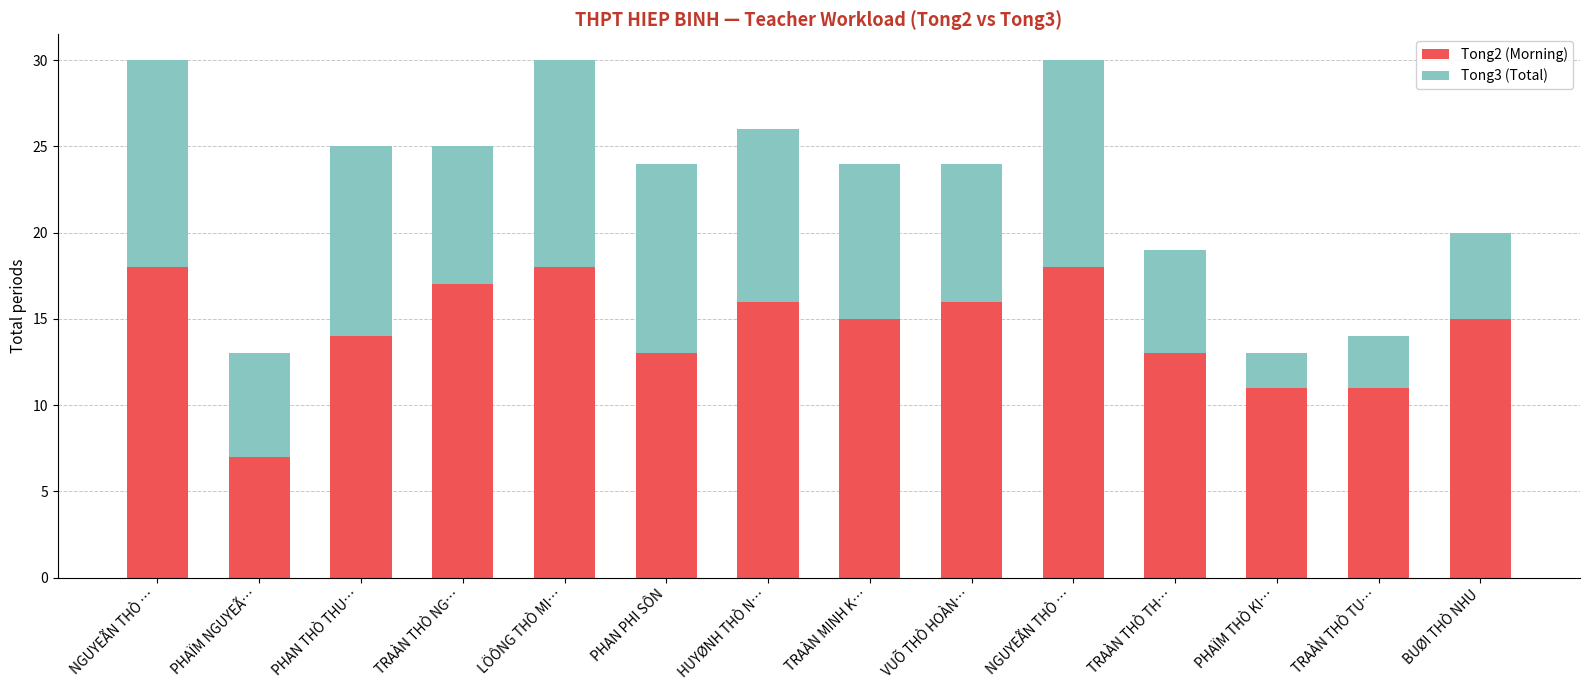

What is the maximum value for Tong2 (Morning)?

18